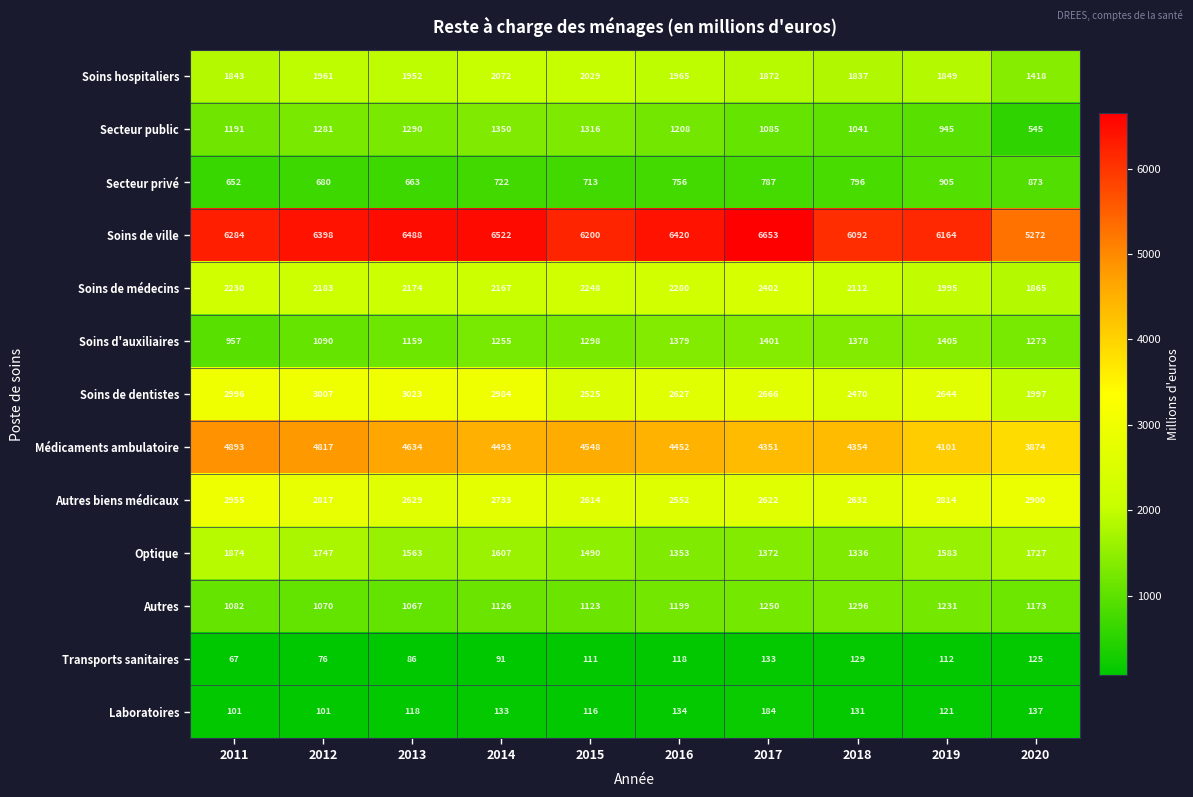

Is it true that Soins de médecins equals 455 at 2013?

False